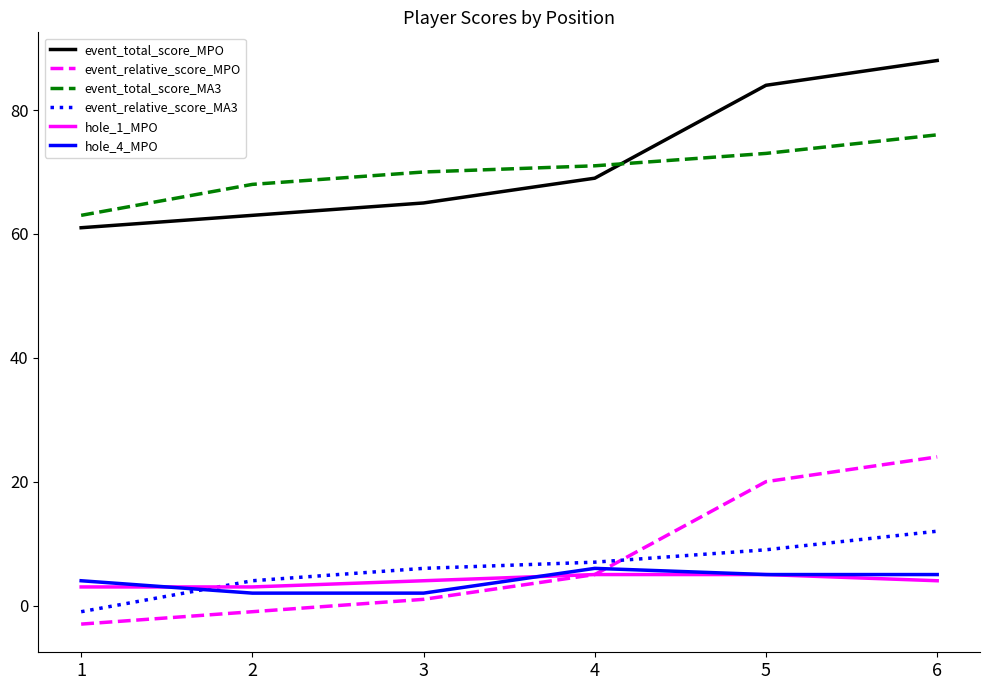

Is it true that hole_4_MPO equals 4 at 1?

True